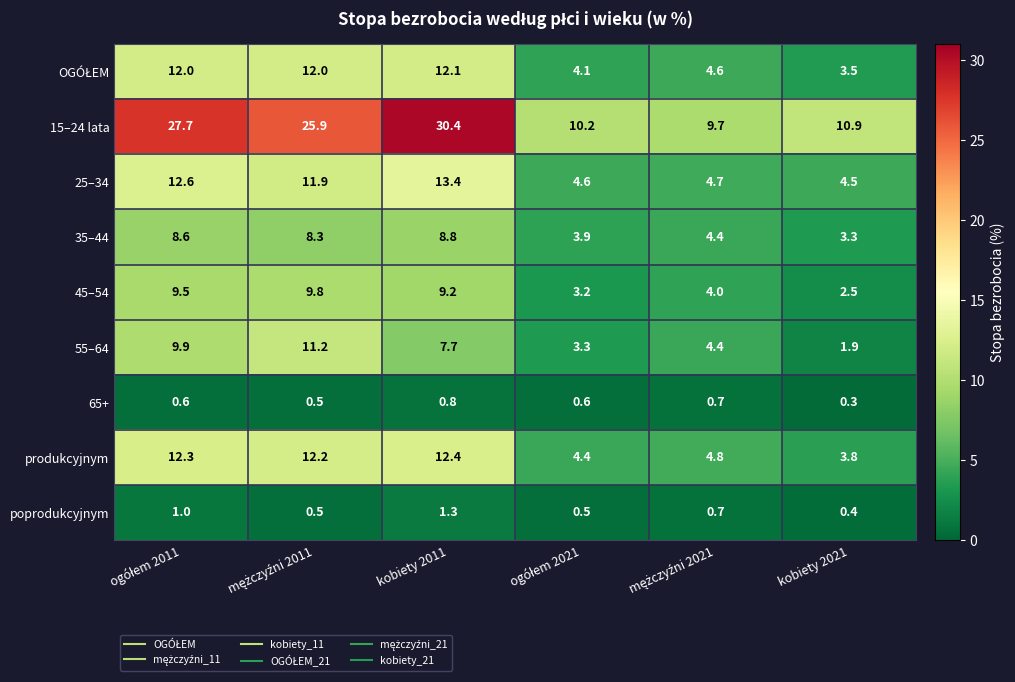

What is the difference between the second highest and second lowest values in the 55–64 series?

6.6